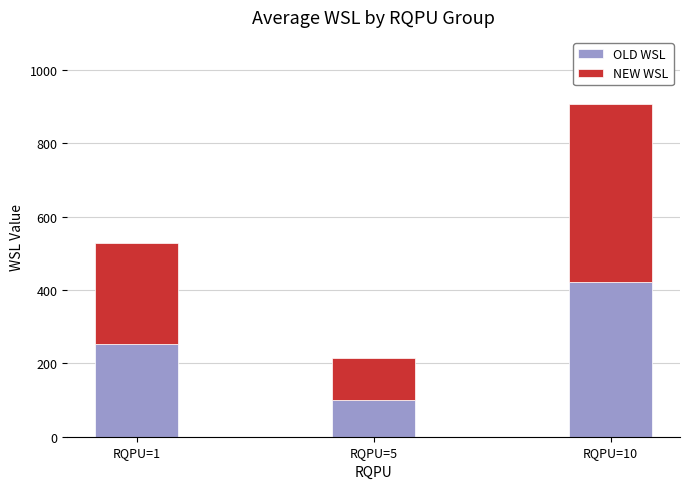

How many bars are there in total?

3